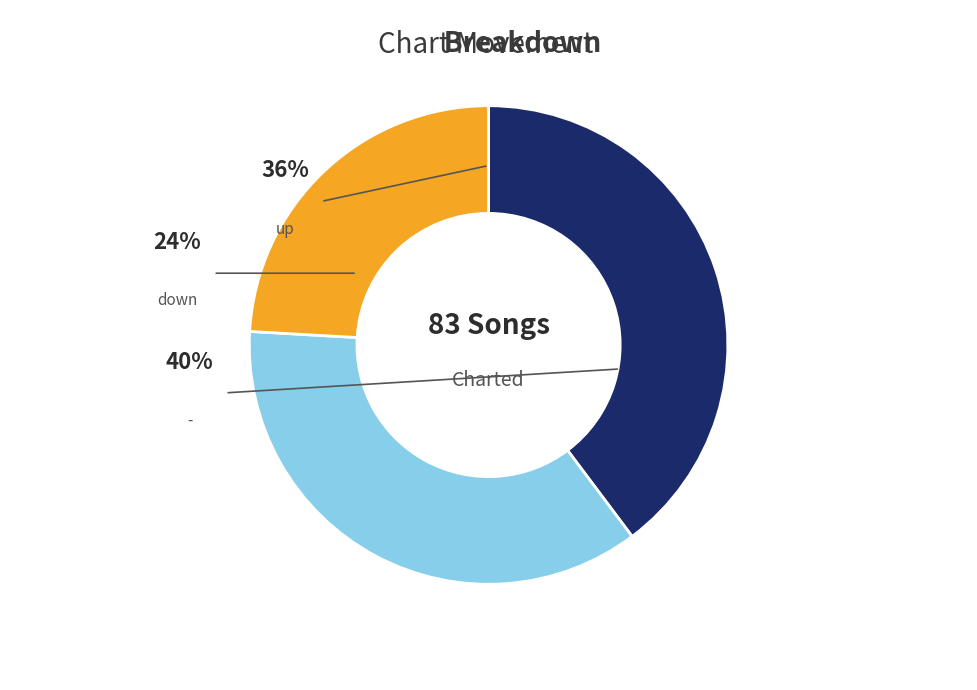

What portion of the pie excludes down?

75.9%